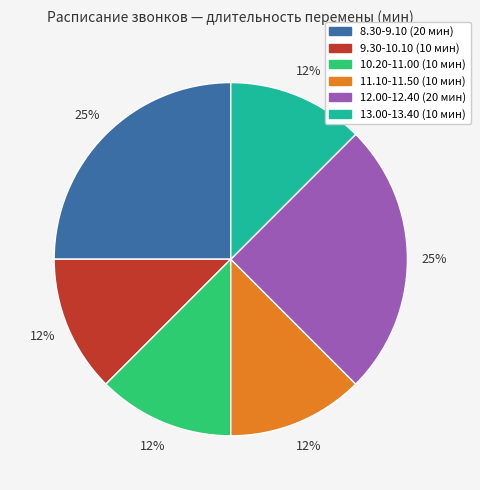

The 10.20-11.00 slice represents 3% of the pie. True or false?

False